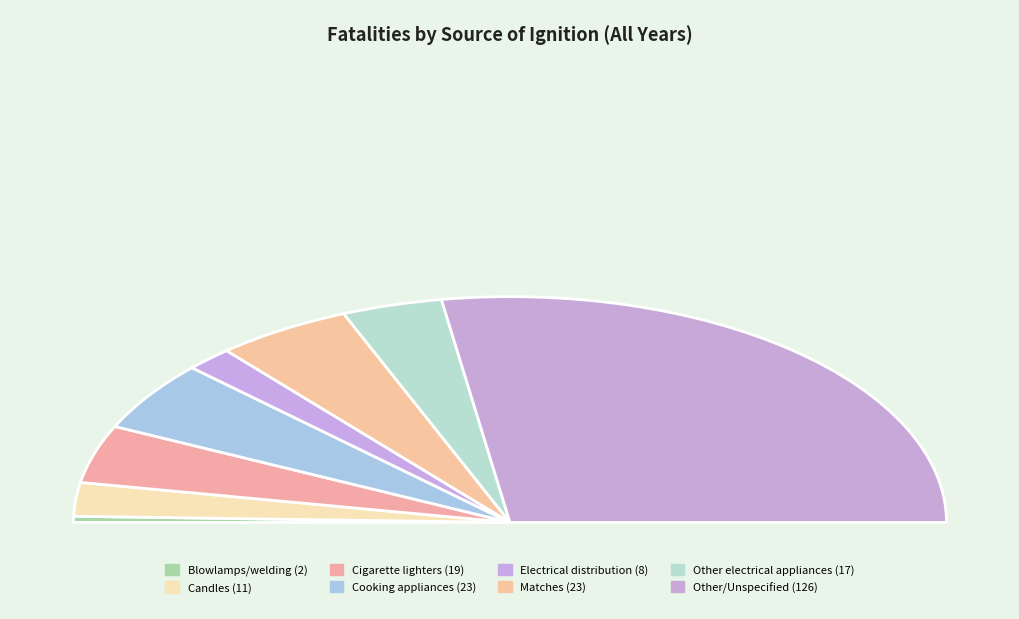

How many slices are in this pie chart?

8